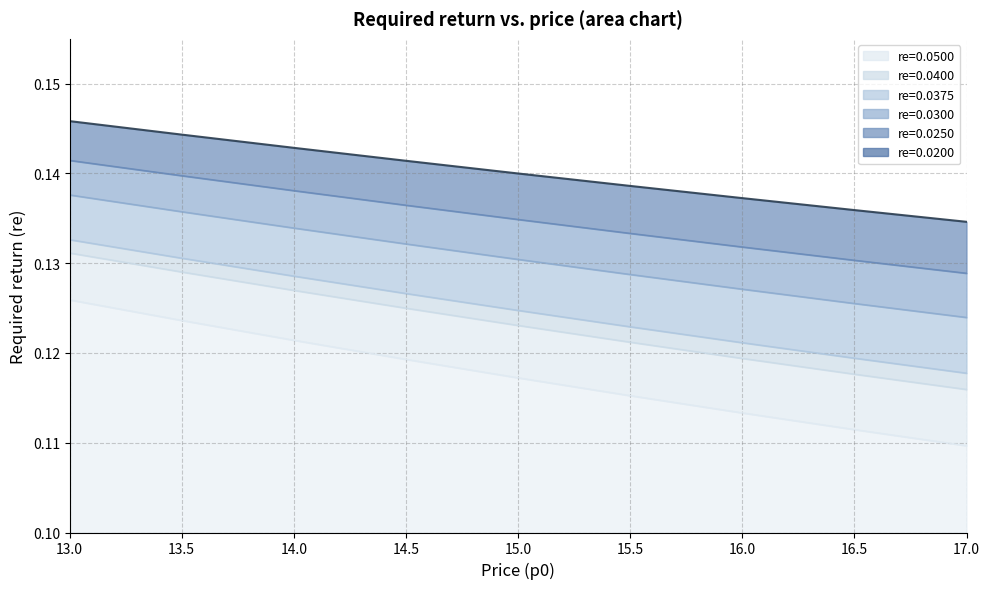

Which series has the widest spread of values?

re=0.0500